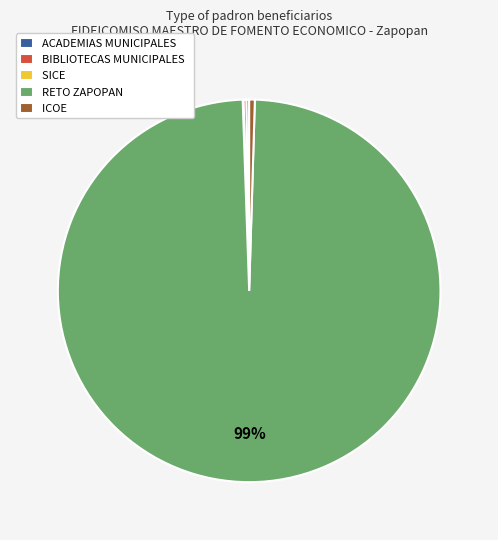

To the nearest percent, what is the average slice percentage?

20%